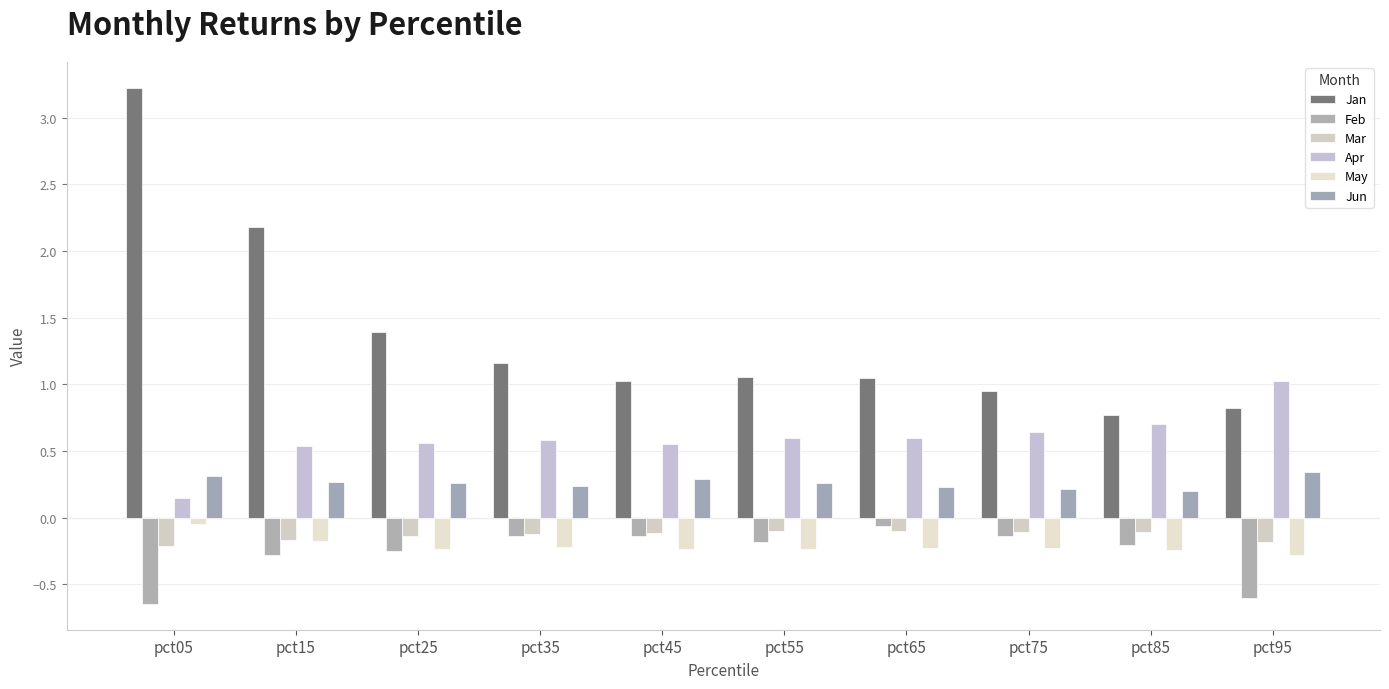

What is the total value across all series at pct25?

1.6